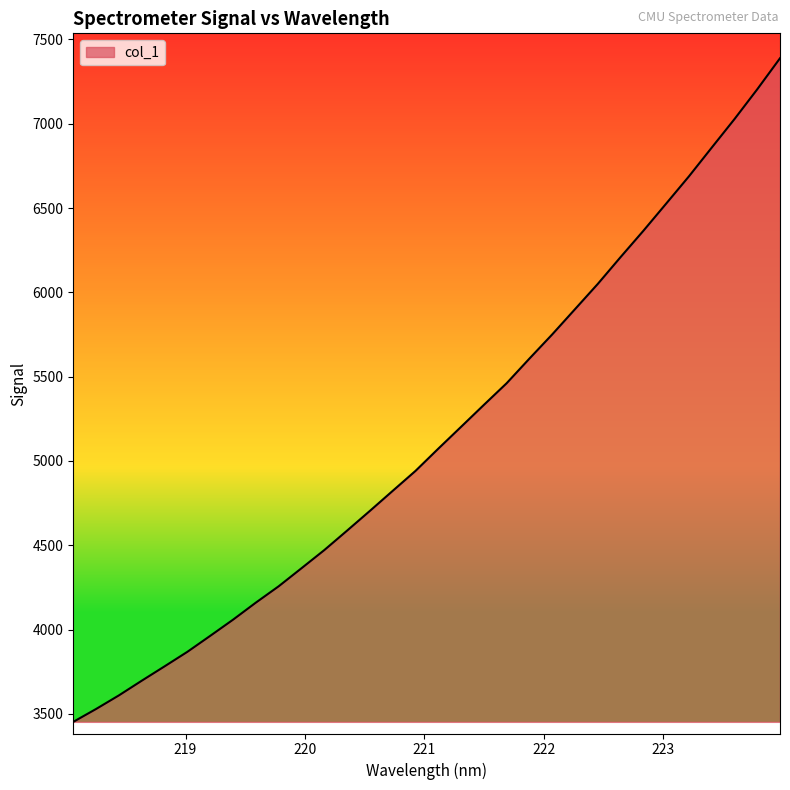

What is the smallest value displayed?

3452.9